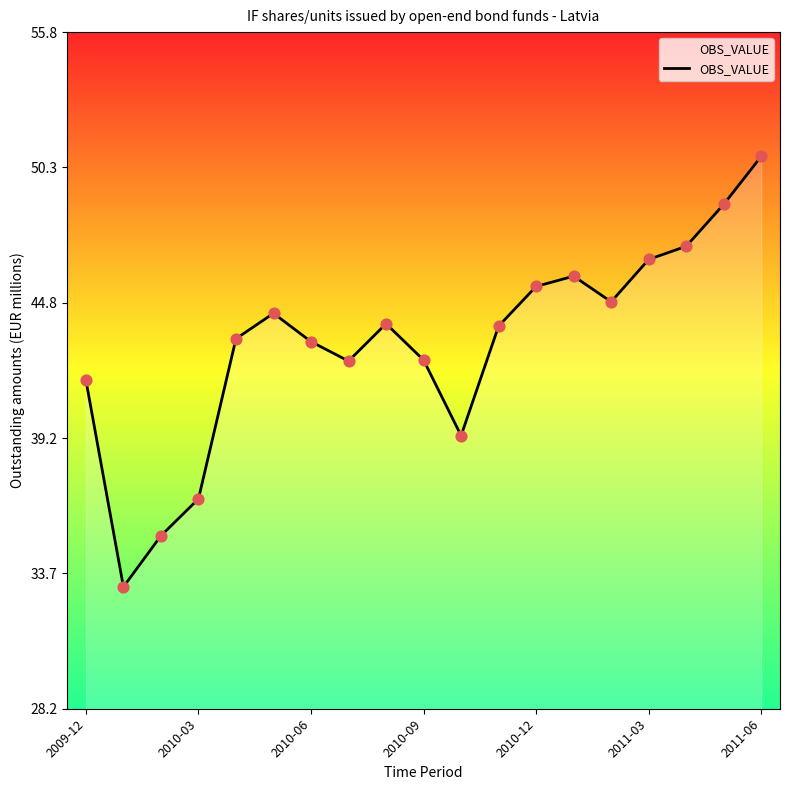

What is the minimum value shown in the chart?

33.2